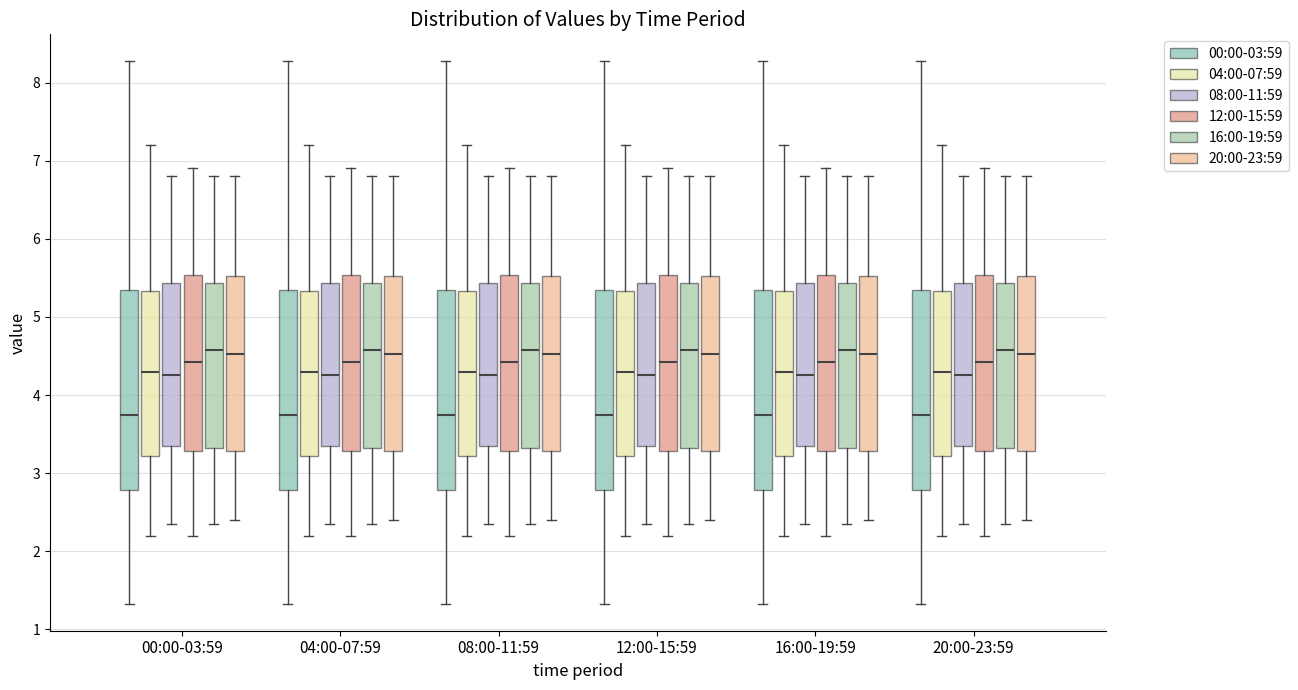

Where does the upper whisker of the box for 12:00-15:59 (16:00-19:59) end on the y-axis? The values are not printed on the chart, so give them approximately, as read against the axis.

6.8